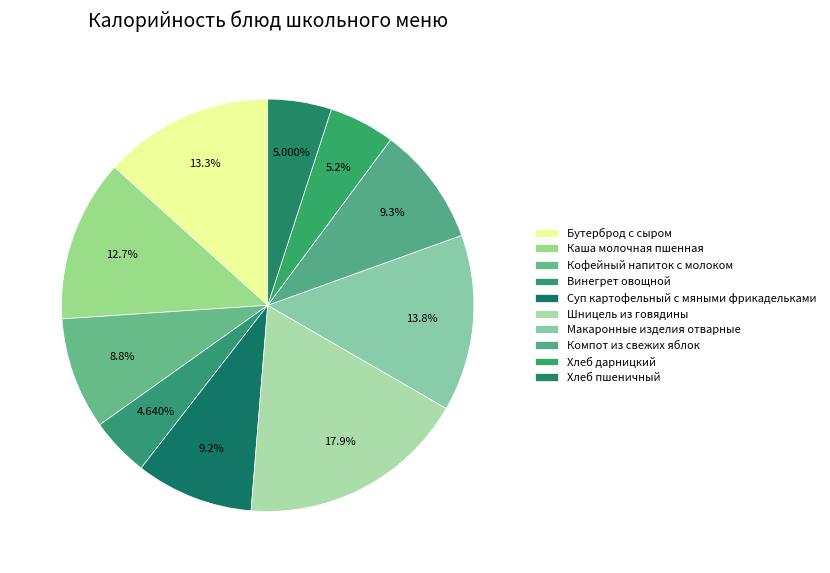

How many segments does this pie chart have?

10